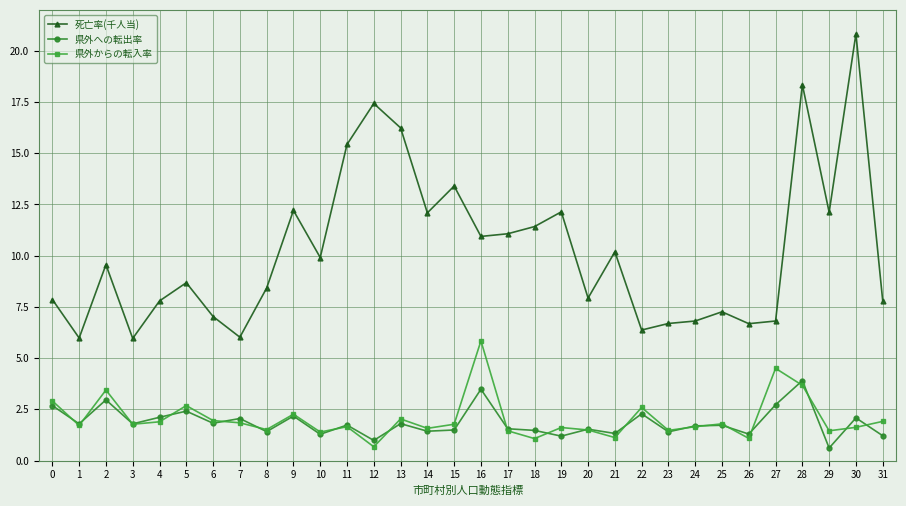

What are all the series names shown in the legend?

死亡率(千人当), 県外への転出率, 県外からの転入率